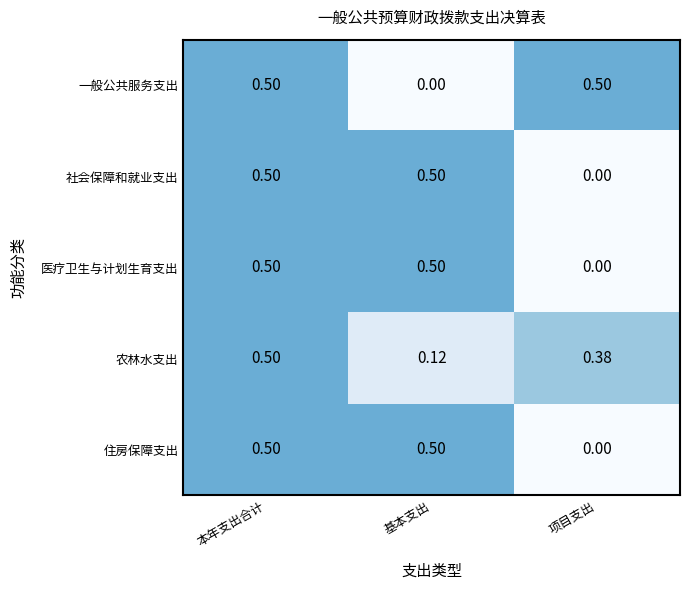

Is the value of 住房保障支出 at 本年支出合计 greater than the value of 农林水支出 at 基本支出?

Yes